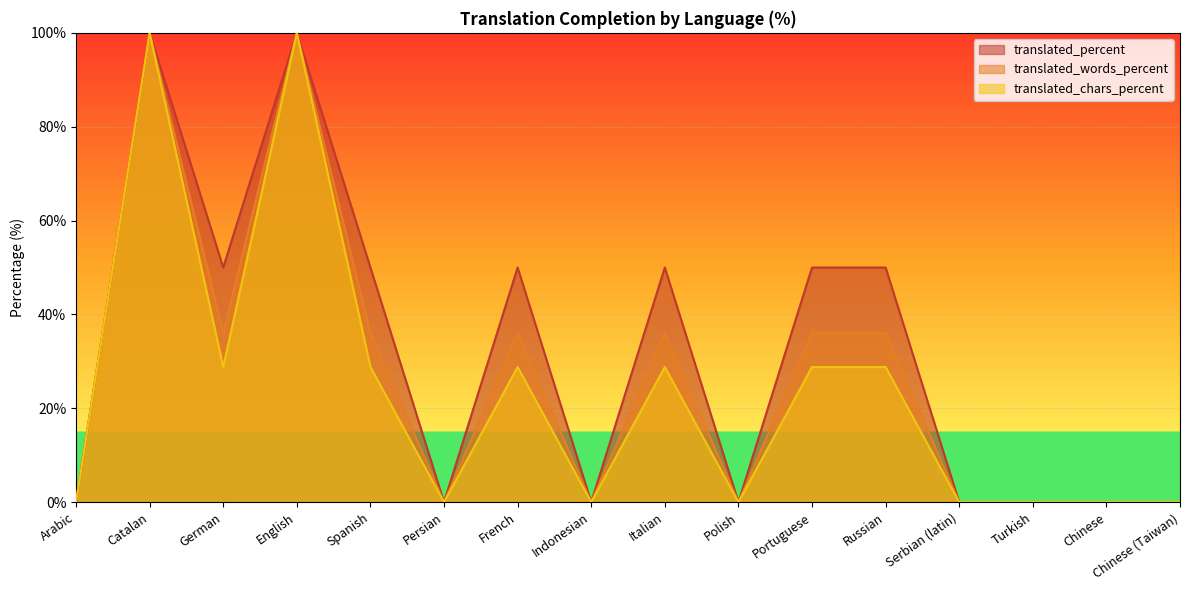

Is it true that translated_words_percent equals 0.0 at Arabic?

True